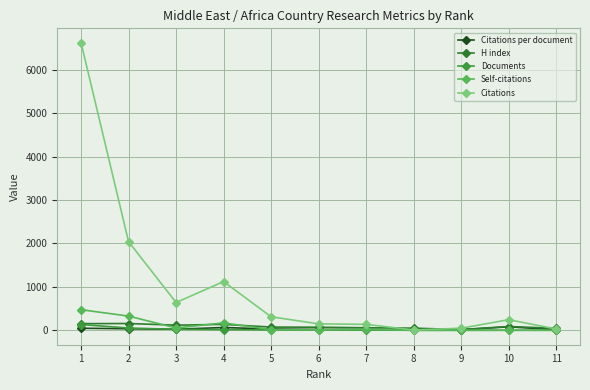

How many times do Citations per document and Documents cross each other?

1